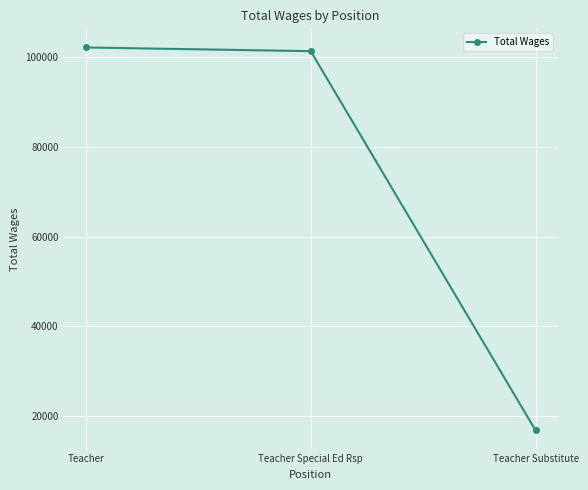

Reading right to left, list all the values displayed in this chart.

16819	101364	102184